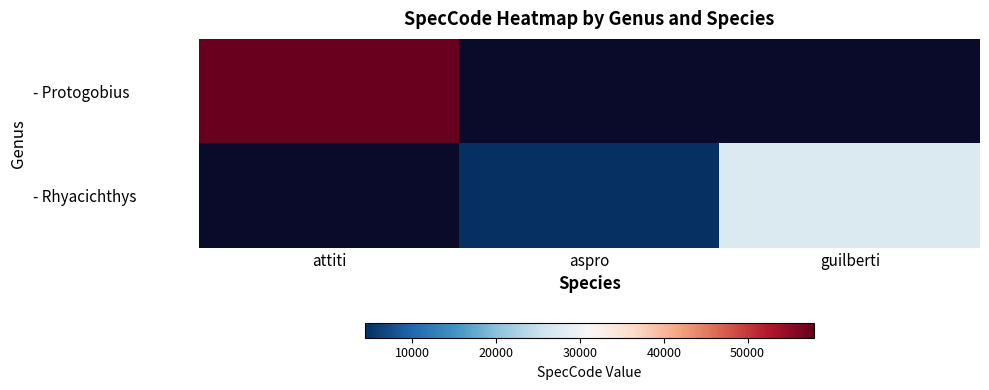

Rank the categories by - Rhyacichthys value from lowest to highest.

attiti, aspro, guilberti